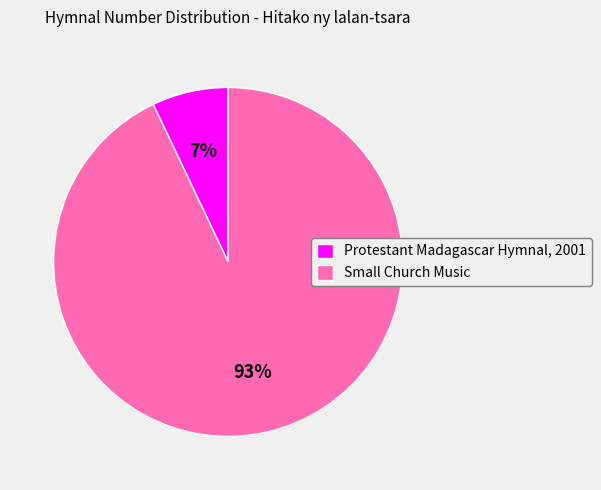

Count the number of slices in the pie.

2